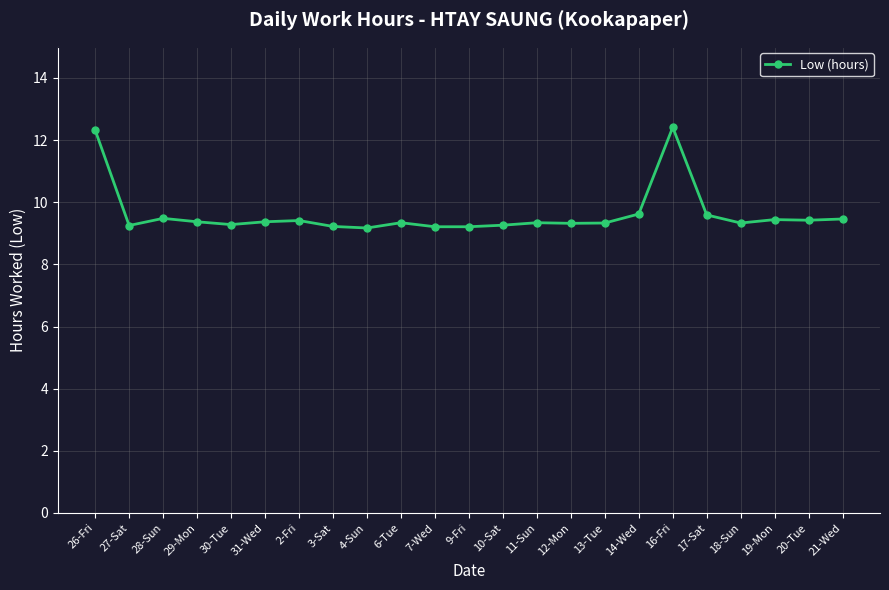

Which has a higher value, 16-Fri or 18-Sun?

16-Fri